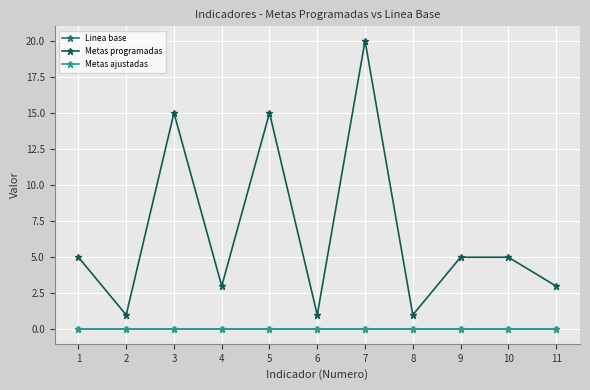

Rank the series by their maximum value, from highest to lowest.

Metas programadas, Linea base, Metas ajustadas